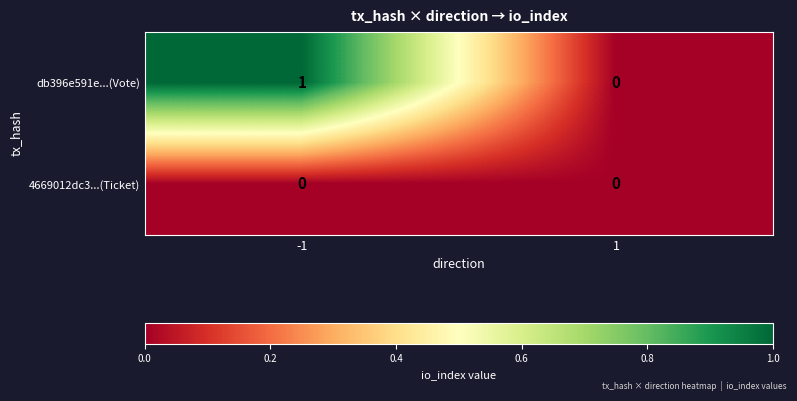

Reading left to right, transcribe all the data shown in this chart.

db396e591e...(Vote): 1	0
4669012dc3...(Ticket): 0	0